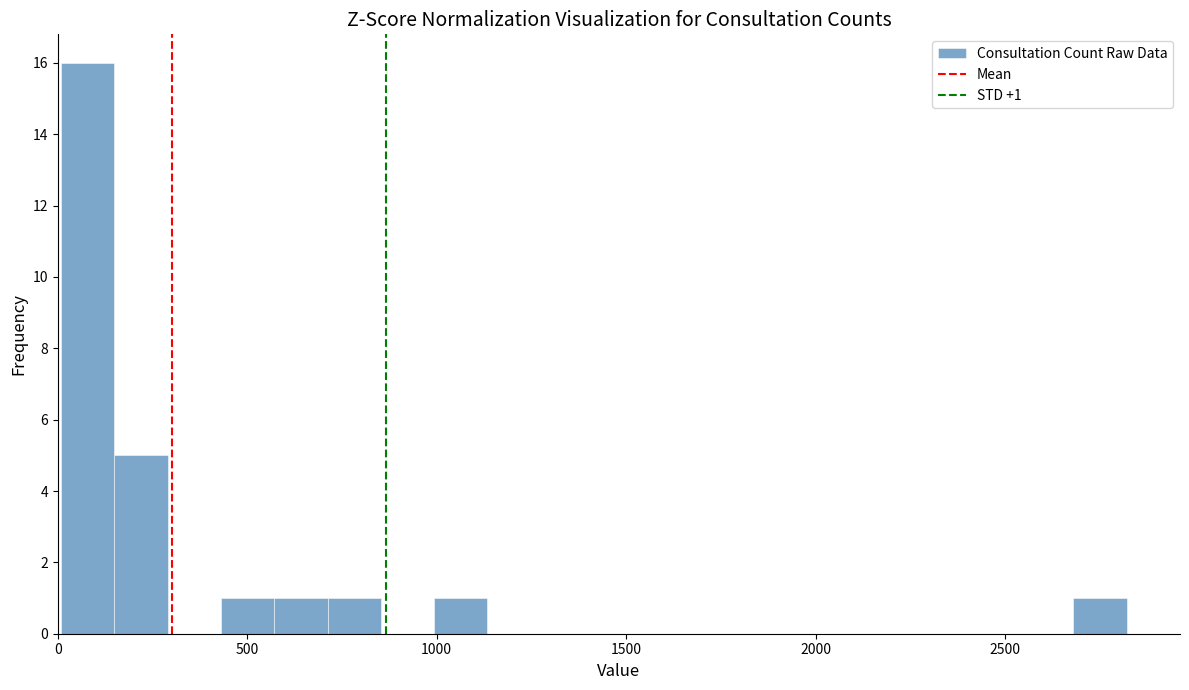

Read against the x-axis, roughly where is the centre of the tallest bar?

100